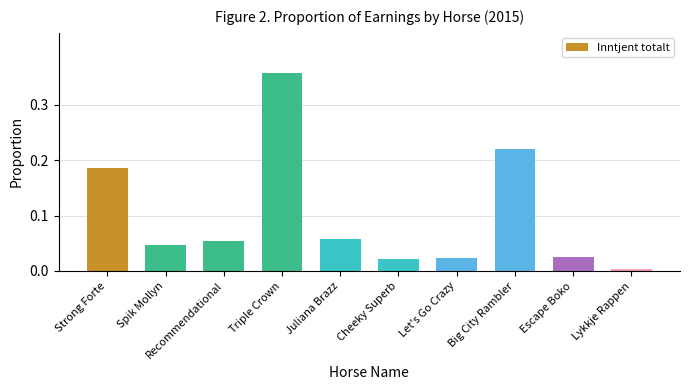

Is it true that the value at Triple Crown is 0.6?

False